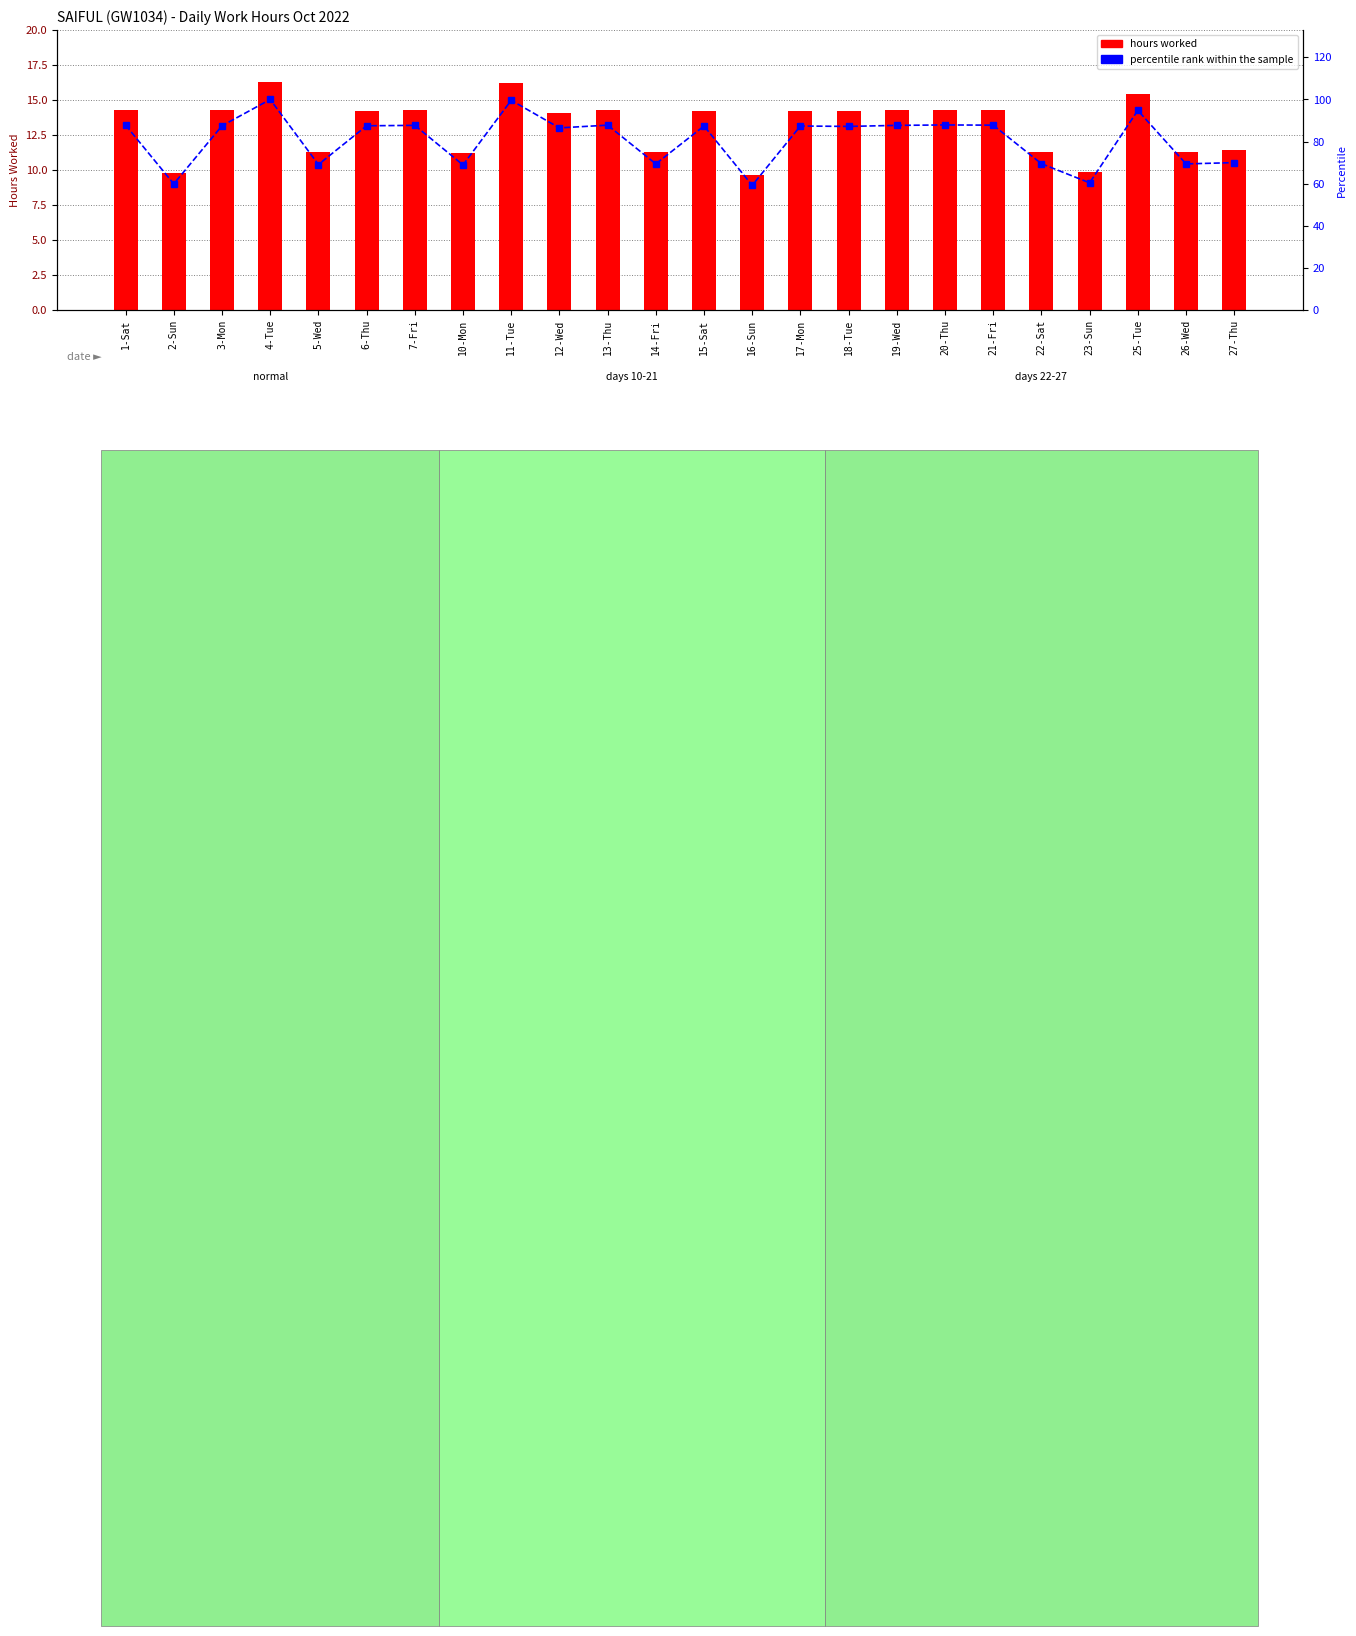

What is the label of the 13th bar from the right?

14-Fri